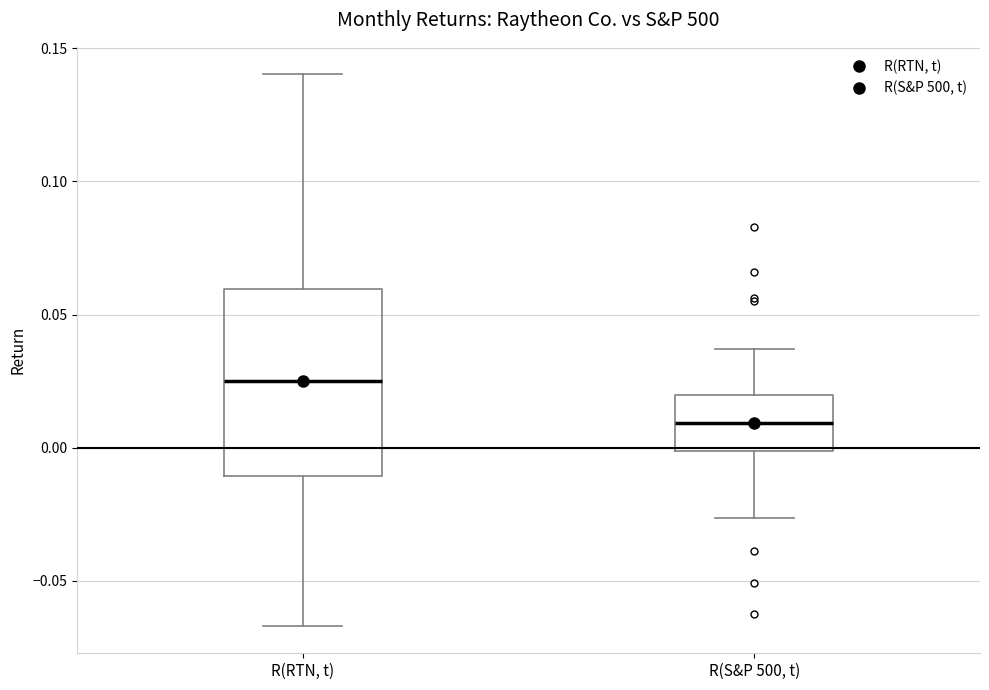

Which box's median line is the lowest?

R(S&P 500, t)